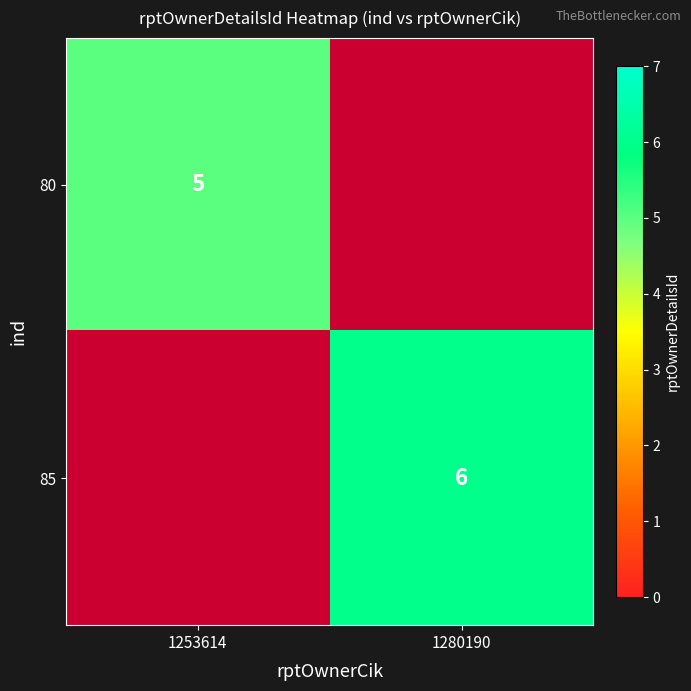

Which has a higher value, 1280190 or 1253614?

1253614